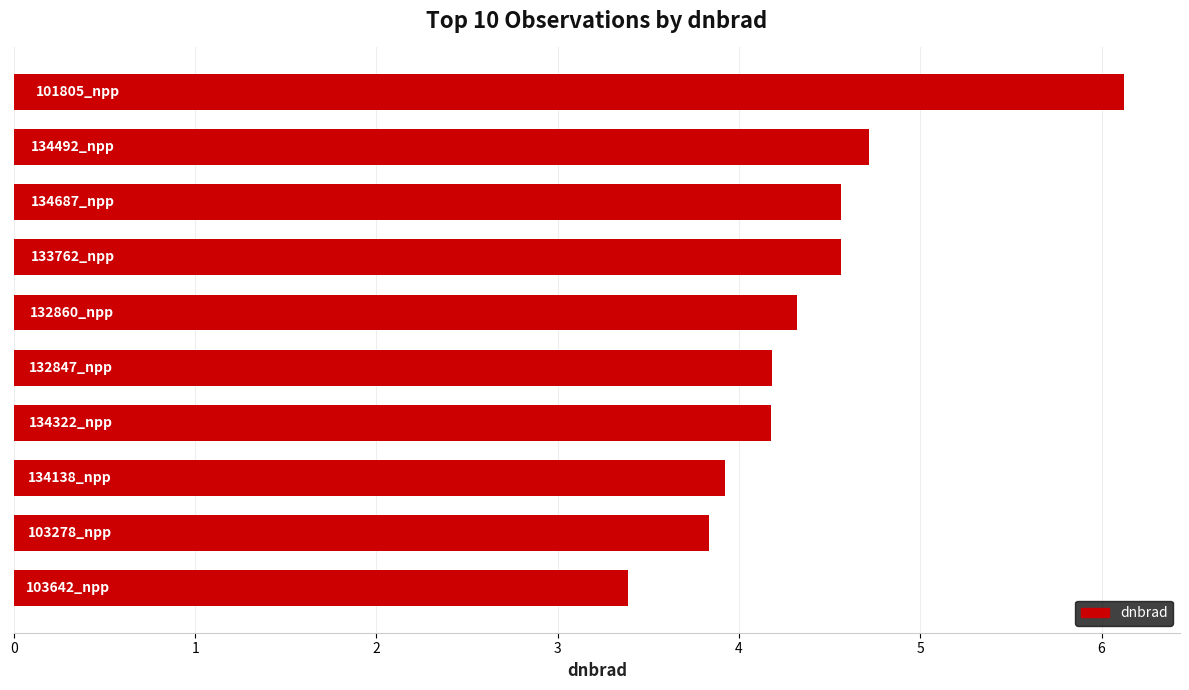

What is the minimum value shown in the chart?

3.4